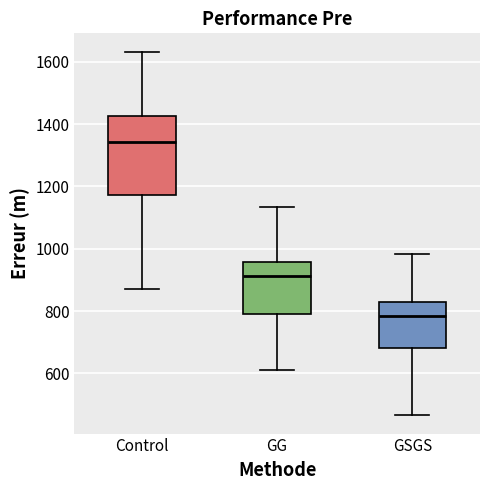

Reading left to right, transcribe this box plot: for each box, give where its median line is, the range the box spans, and where its two whiskers end, as read against the y-axis. The values are not printed on the chart, so give them approximately, as read against the axis.

Control: median 1340, box 1180 to 1420, whiskers 880 to 1640
GG: median 920, box 780 to 960, whiskers 620 to 1140
GSGS: median 780, box 680 to 820, whiskers 460 to 980